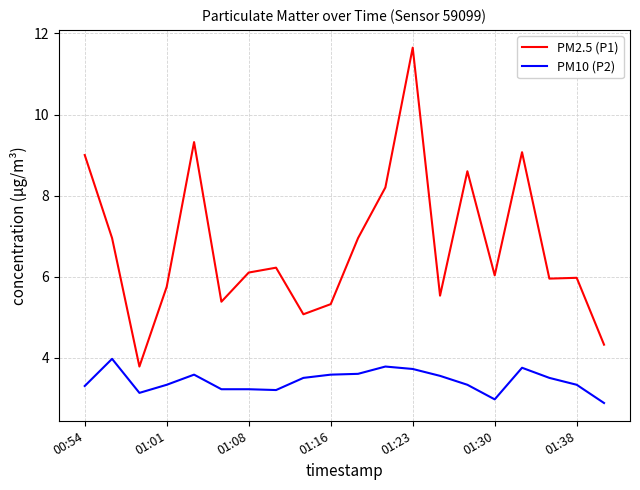

What is the difference between the maximum and second lowest values in the PM10 (P2) series?

1.0